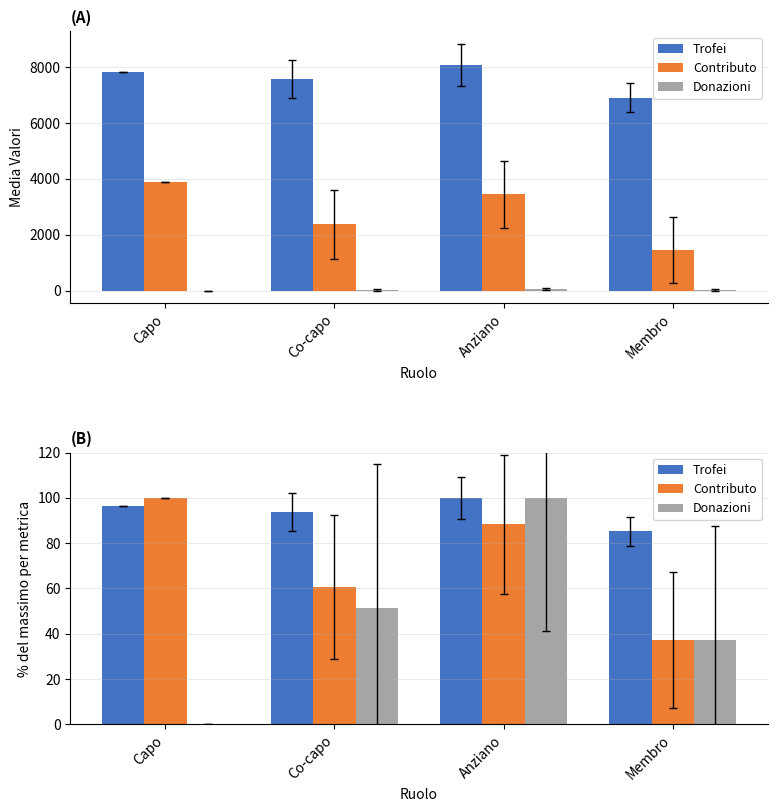

The Contributo series shows 60.8 at Co-capo. True or false?

True